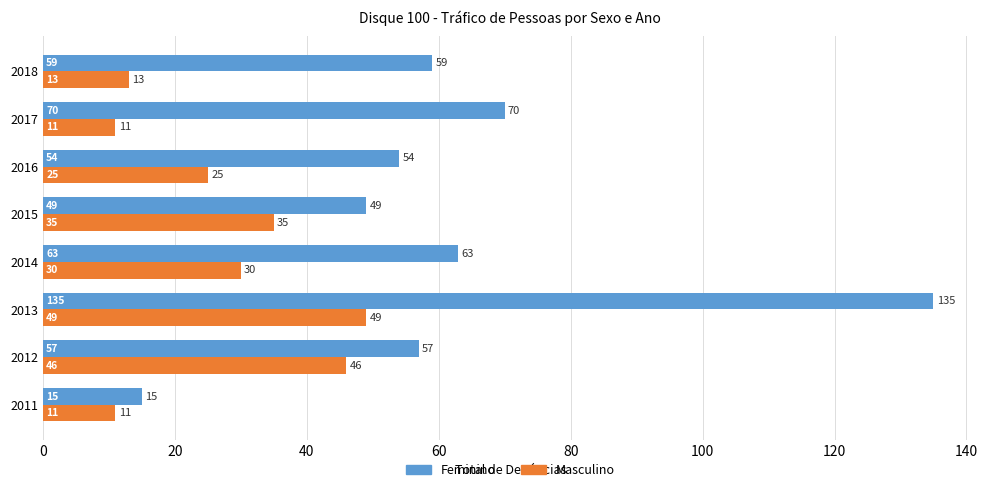

List the series in order of their peak value, lowest first.

Masculino, Feminino